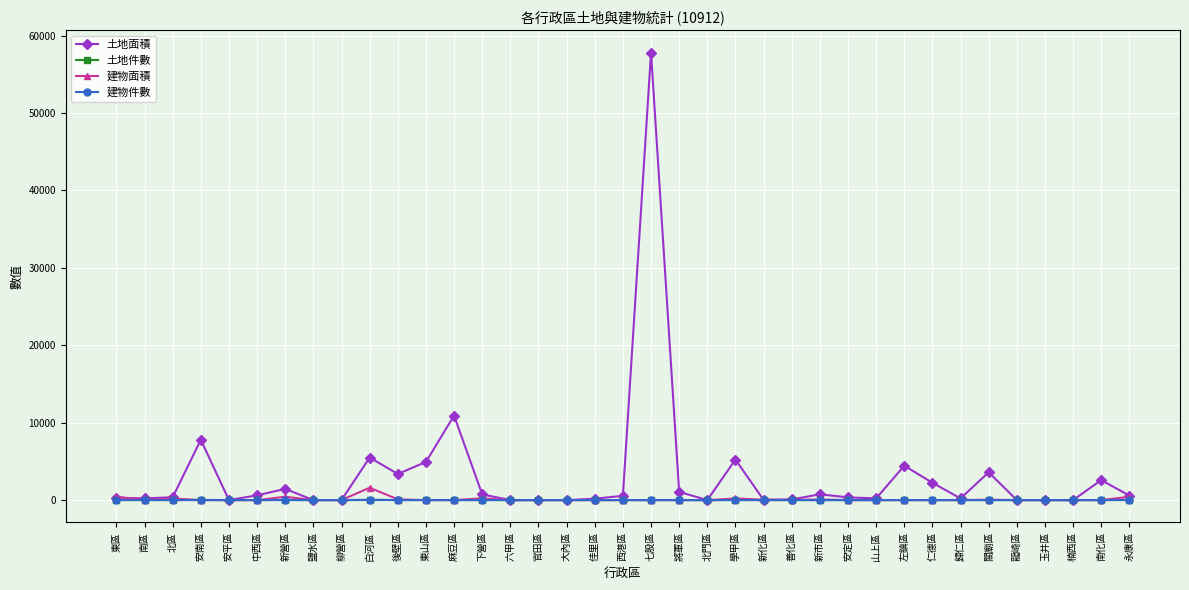

The value of 建物件數 at 楠西區 is 0.0. True or false?

True